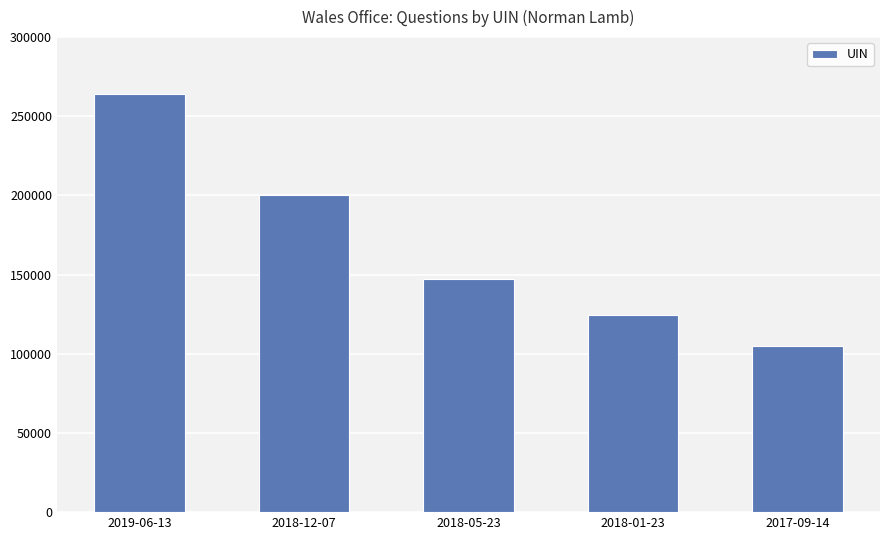

Reading right to left, list all the values displayed in this chart.

105212	124396	147386	200097	264366